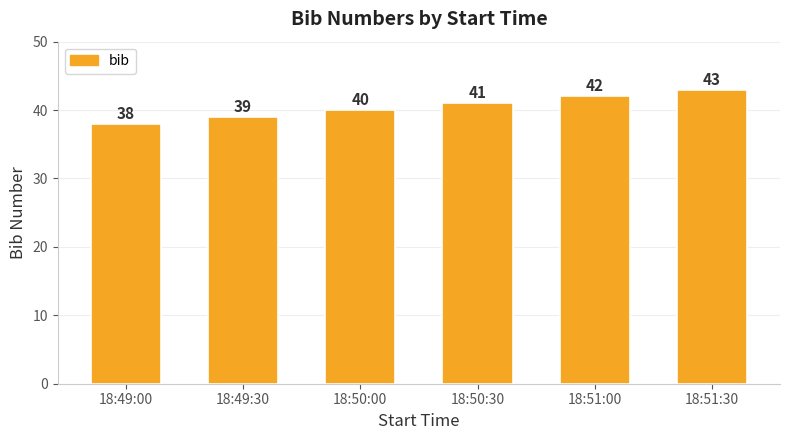

How many values are between 39 and 42?

4